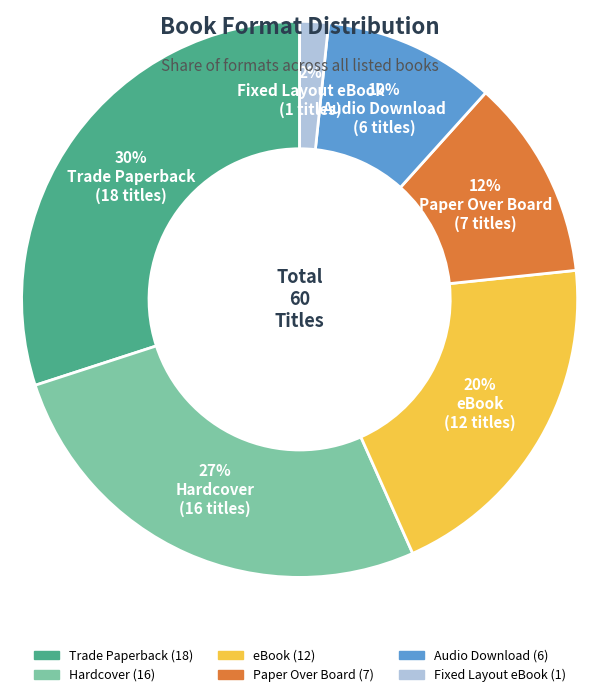

The eBook slice represents 15% of the pie. True or false?

False